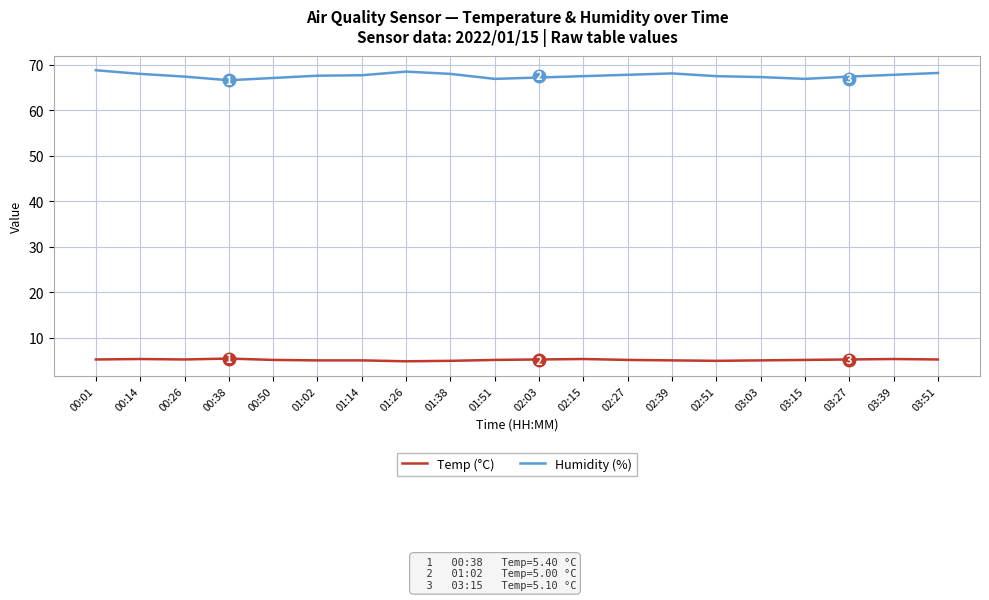

What is the maximum value for Temp (°C)?

5.4